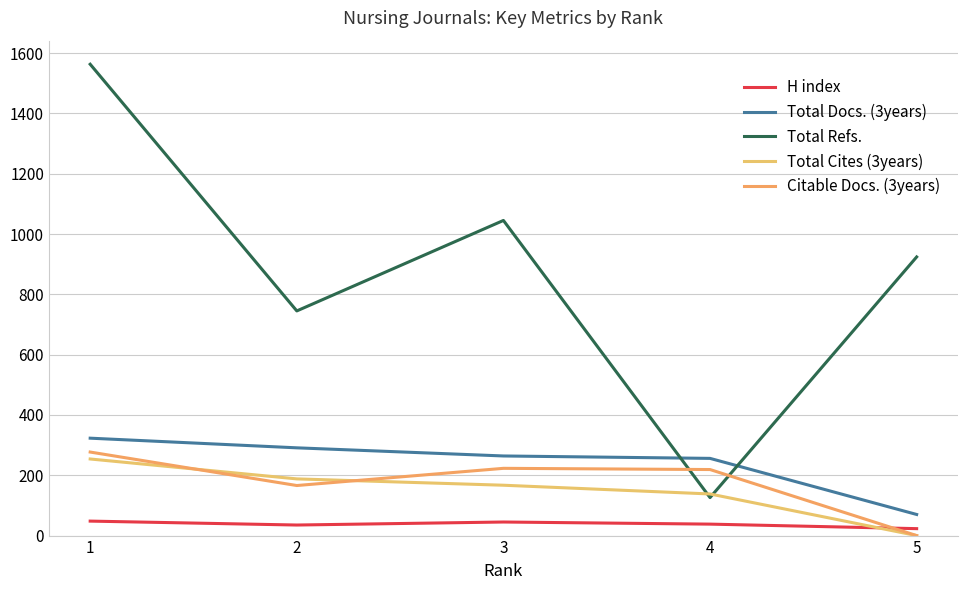

How many lines are shown in the chart?

5